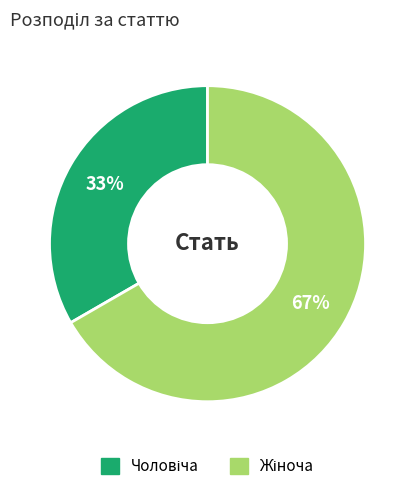

How many segments does this pie chart have?

2